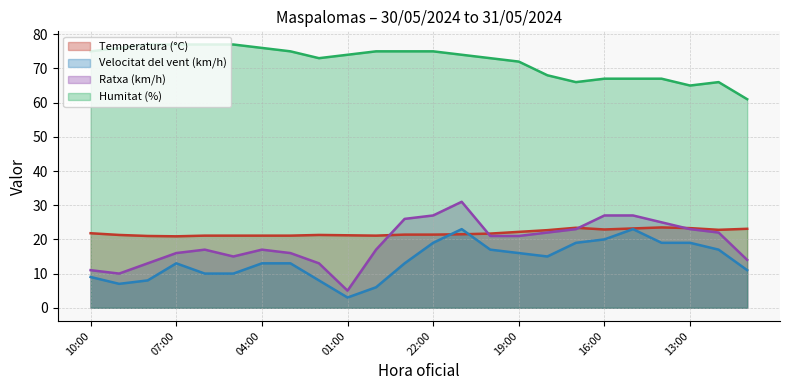

What is the label of the 22nd point from the right?

08:00